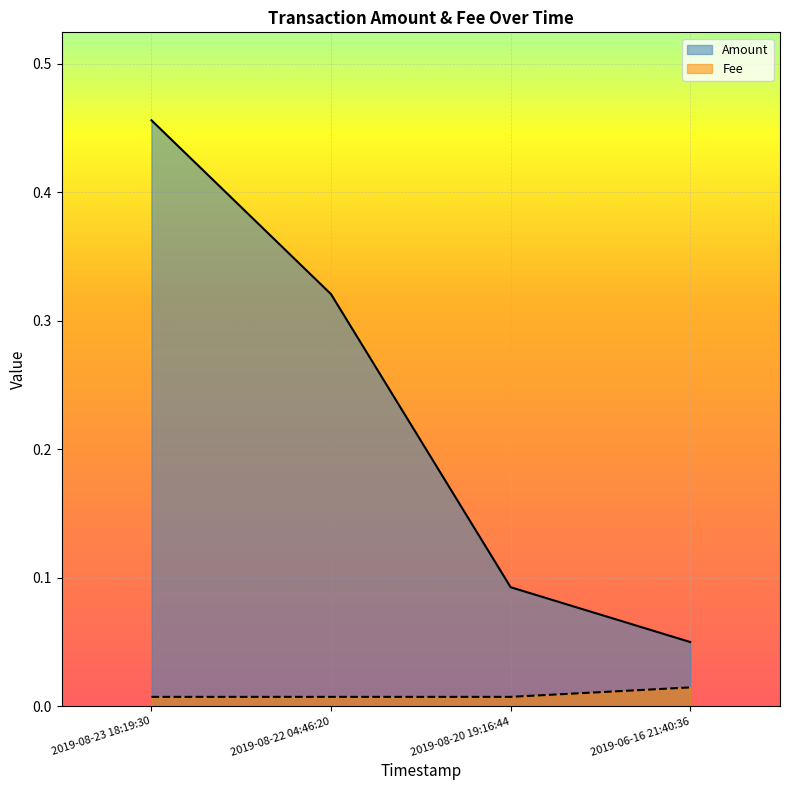

What is the label of the 3rd point from the left?

2019-08-20 19:16:44